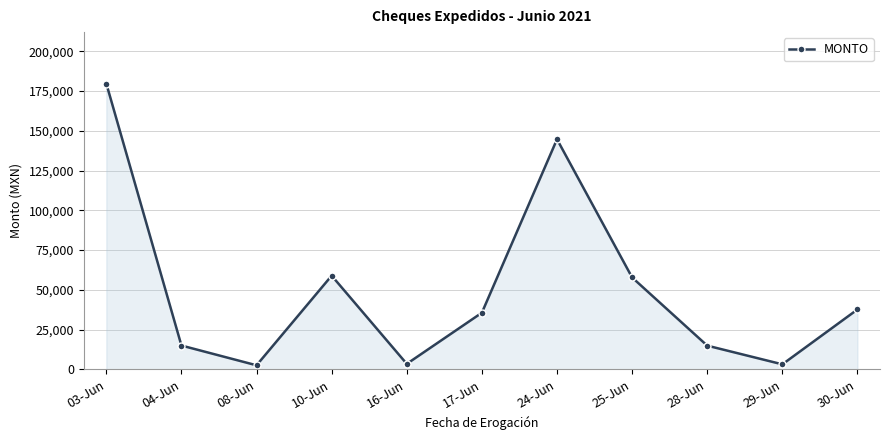

What is the label of the 1st point from the left?

03-Jun